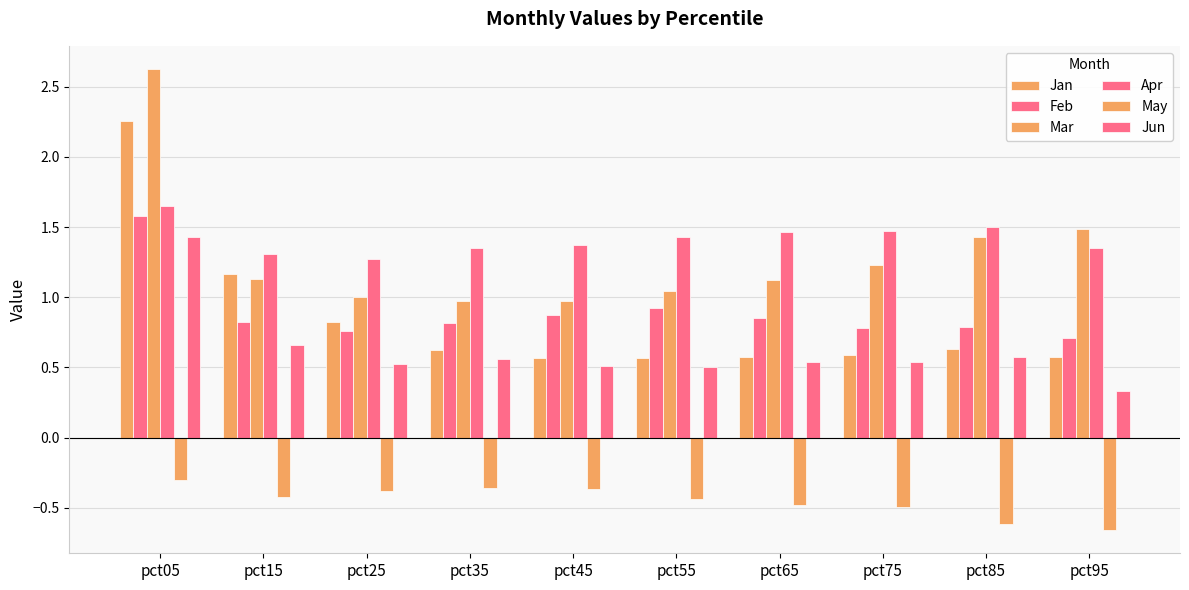

What is the greatest value displayed?

2.6